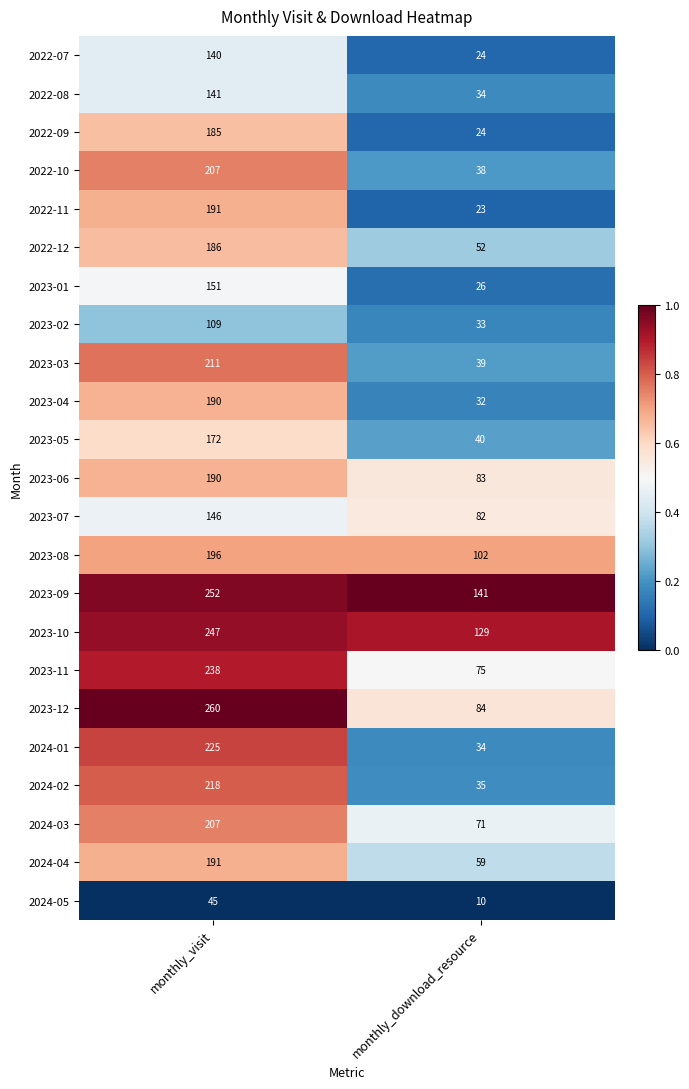

What is the sum of all 2022-09 values?

209